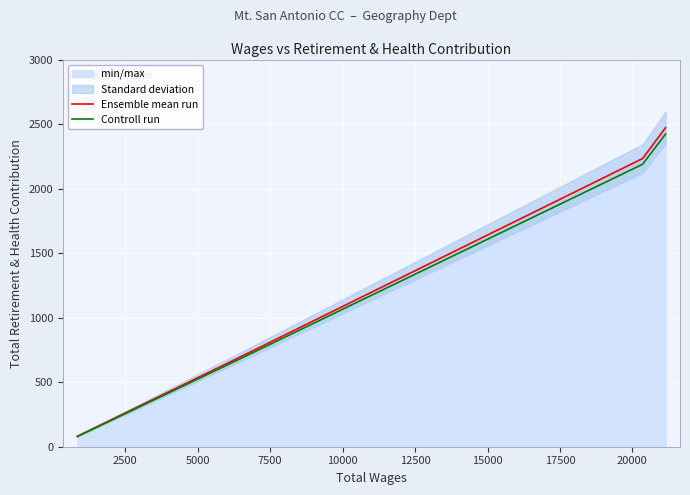

Reading right to left, what are all the values shown in this chart?

Ensemble mean run: 2472.0	2233.0	649.0	81.0
Controll run: 2422.6	2188.3	636.0	79.4